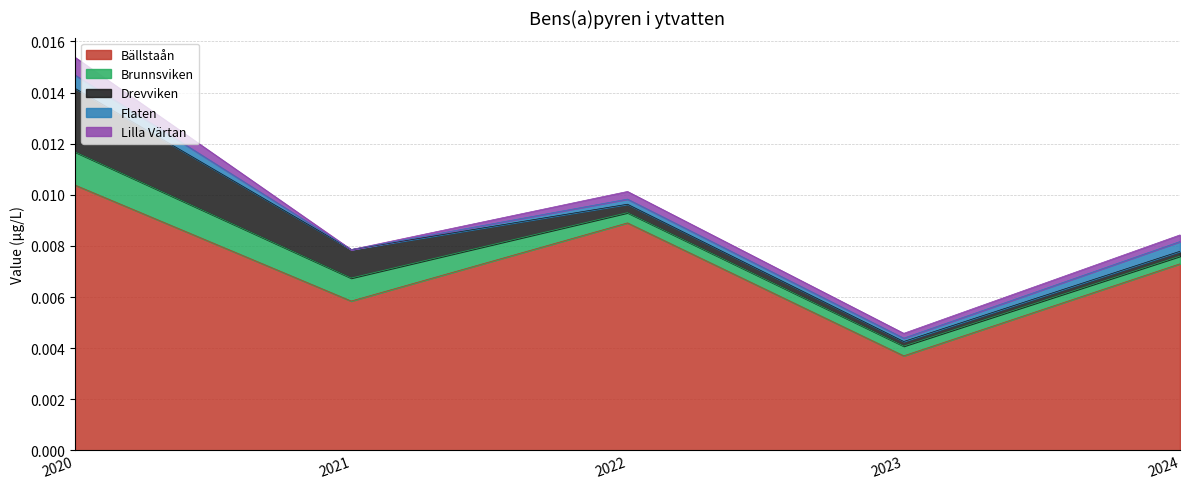

What are all the series names shown in the legend?

Bällstaån, Brunnsviken, Drevviken, Flaten, Lilla Värtan